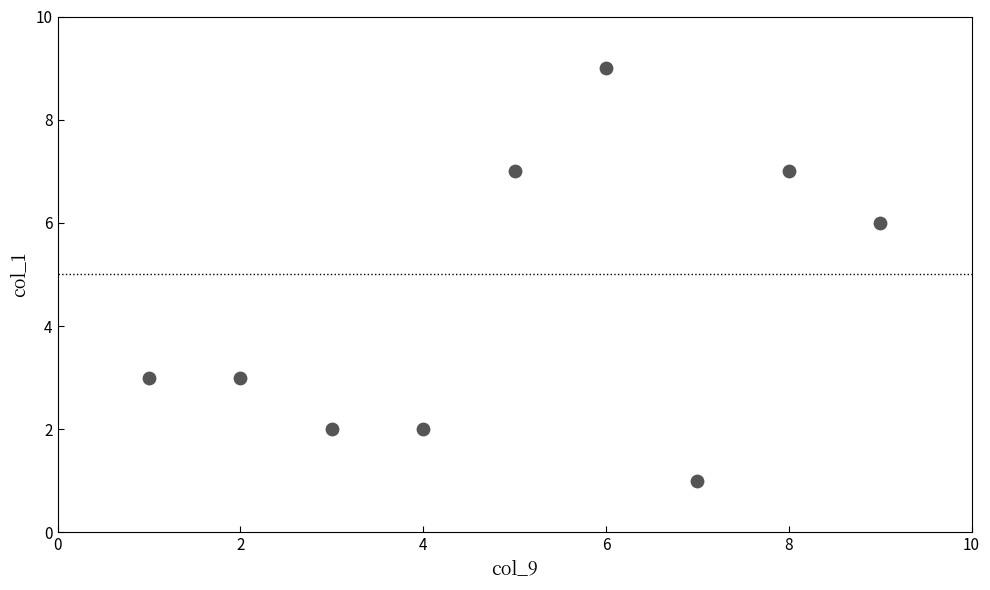

What Y value in the scatter plot is closest to 5?

6